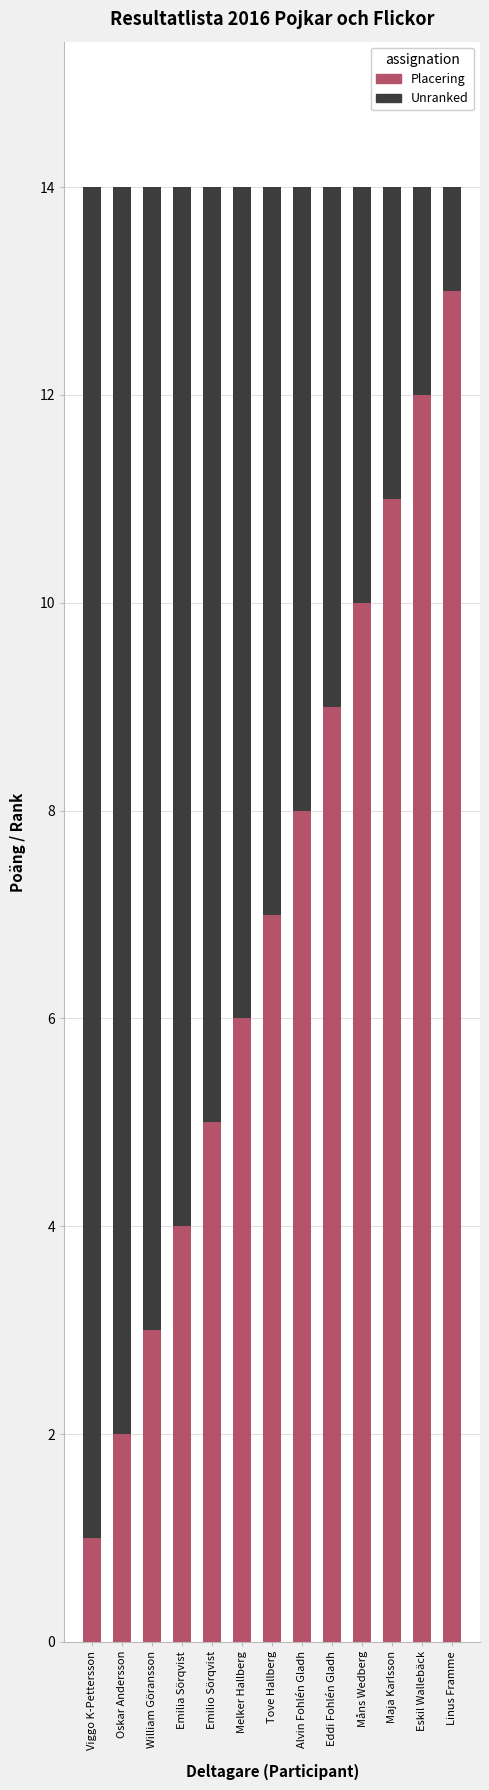

The Placering series shows 7 at Tove Hallberg. True or false?

True